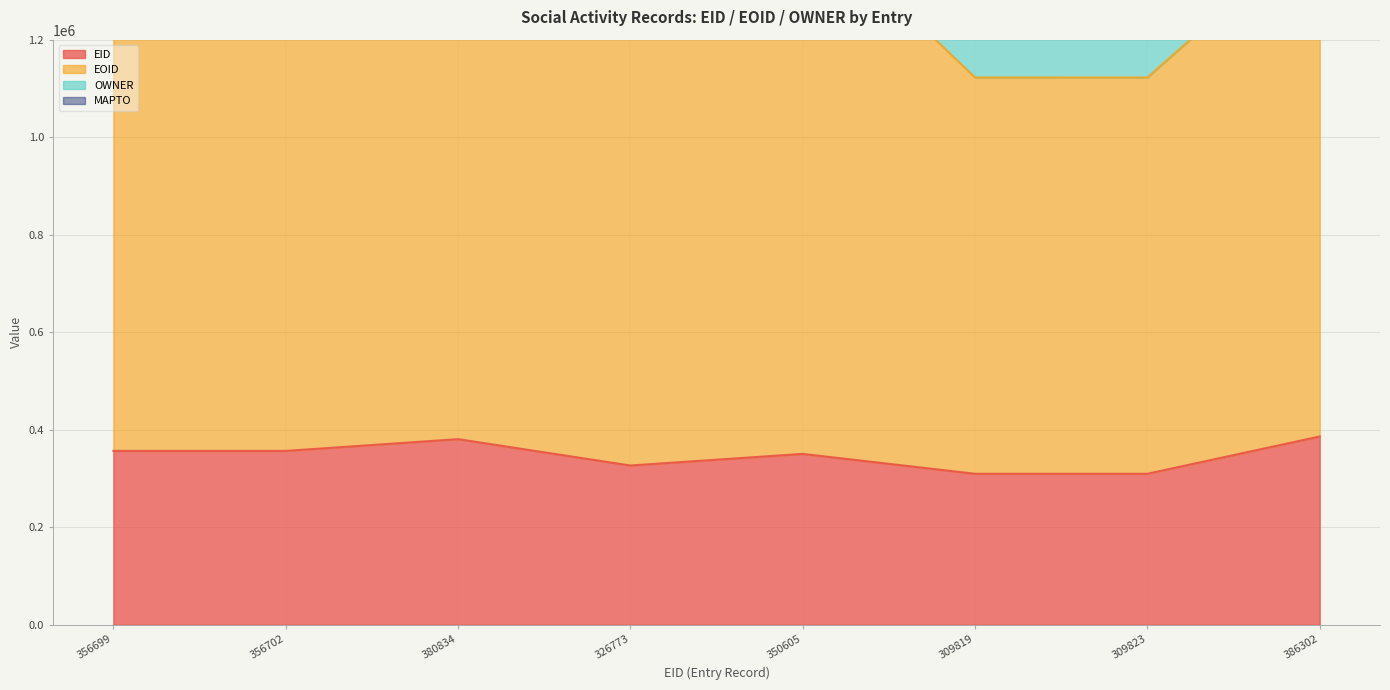

The EOID series shows 675335 at 309819. True or false?

False